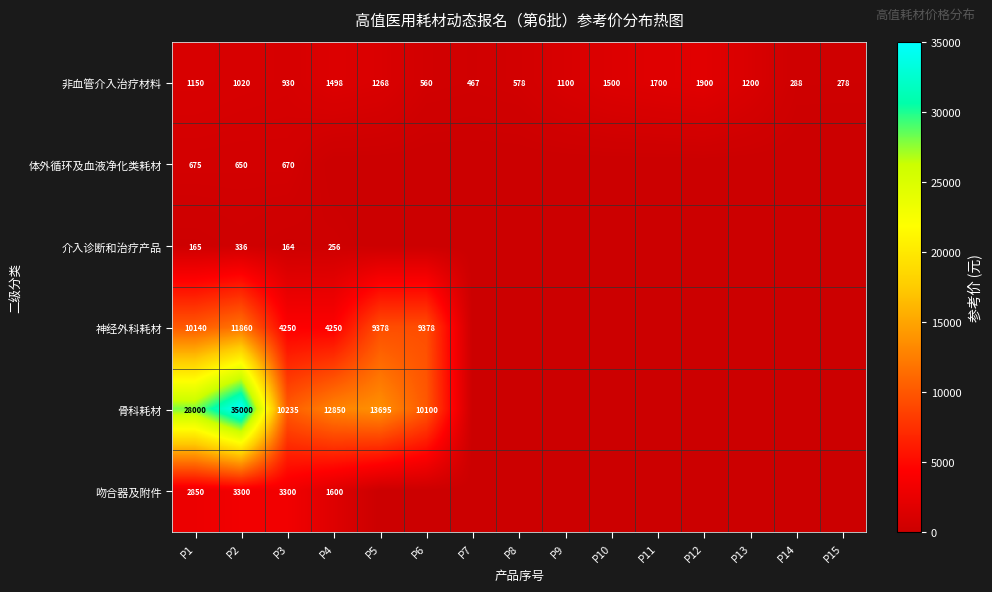

What is the average value of the 非血管介入治疗材料 series?

1029